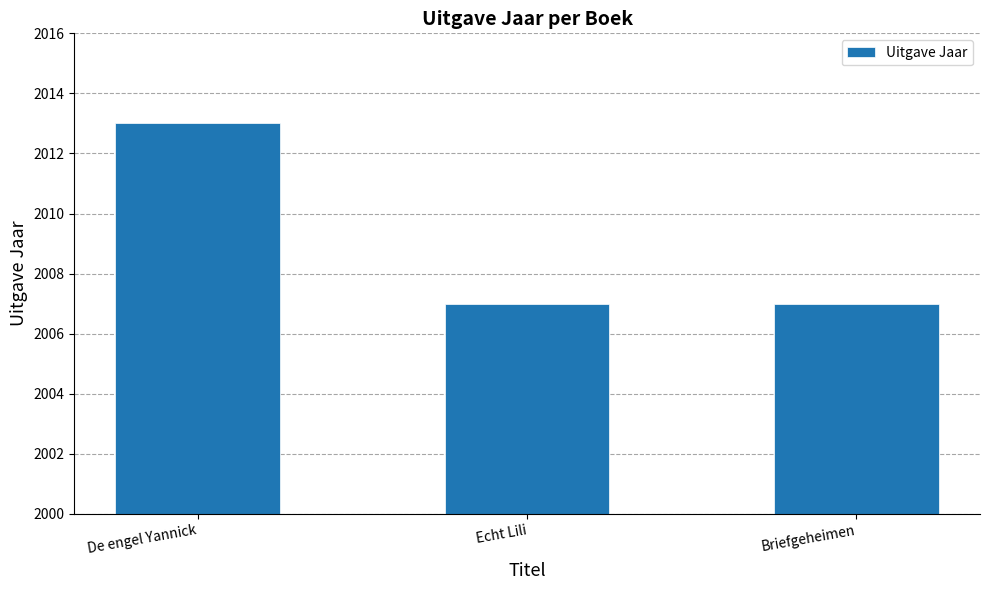

What is the sum of the values at De engel Yannick and Briefgeheimen?

4020